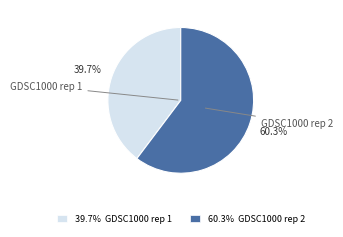

Rank the categories by value from highest to lowest.

60.3% GDSC1000 rep 2, 39.7% GDSC1000 rep 1